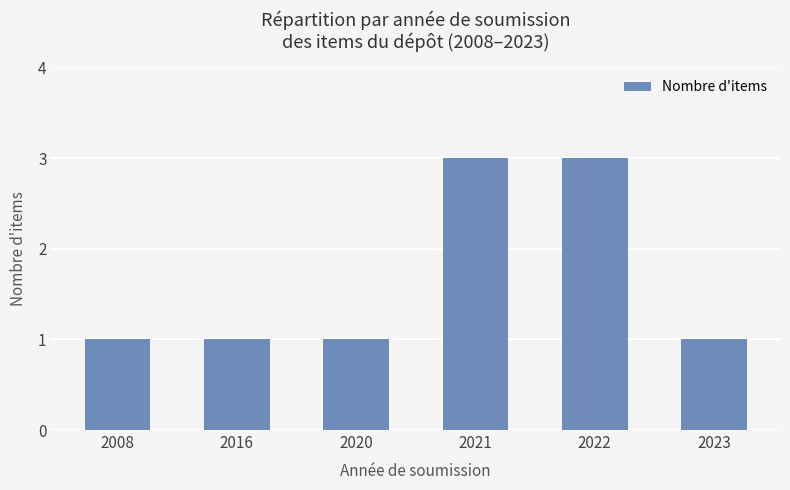

What is the change in value from 2016 to 2021?

+2